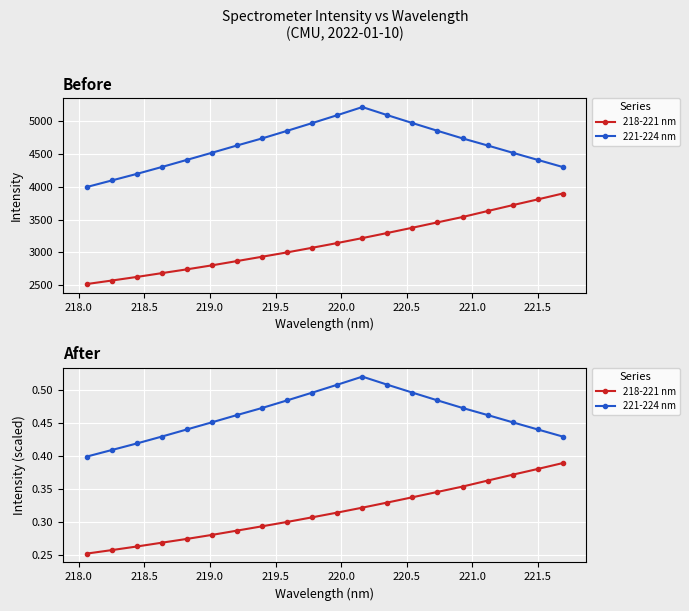

True or false: 218-221 nm and 221-224 nm cross at least once.

False